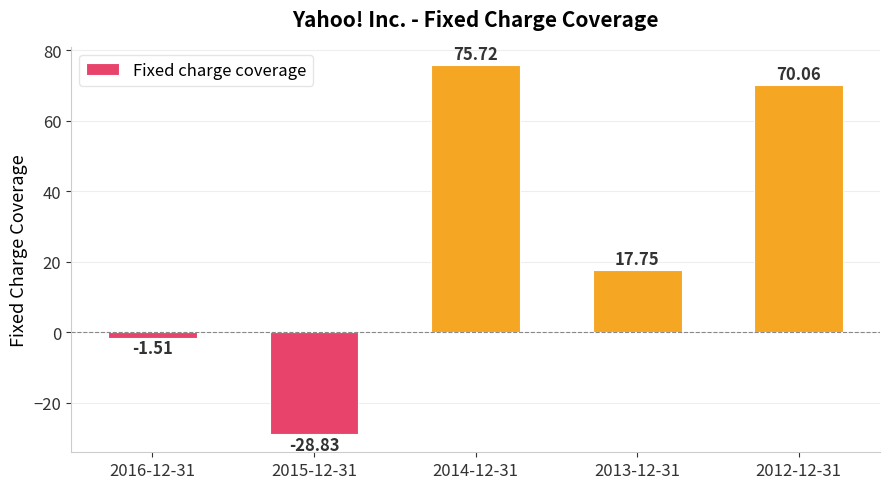

What is the greatest value displayed?

75.7